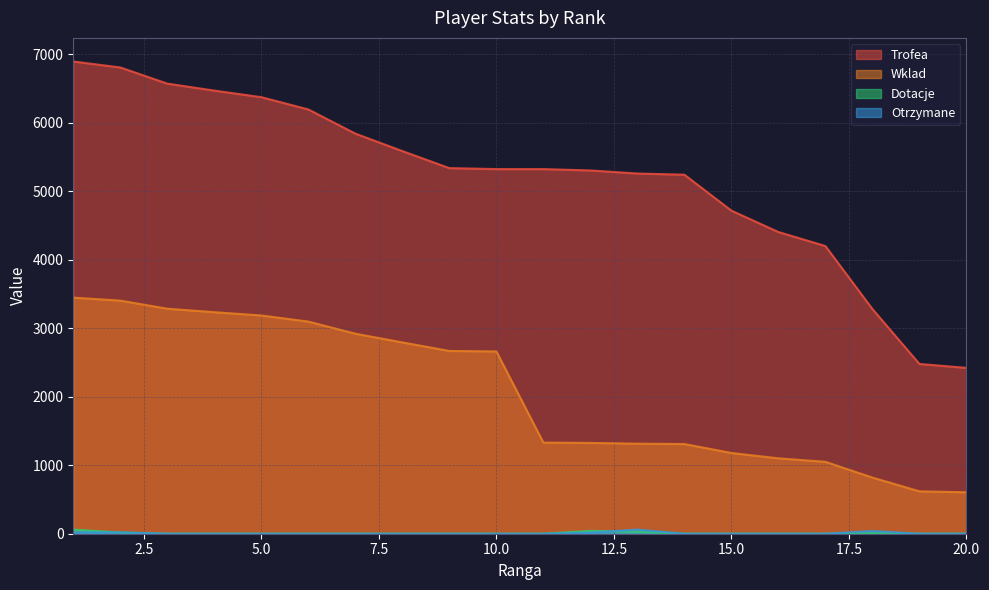

Is it true that Wklad equals 2669 at 9?

True